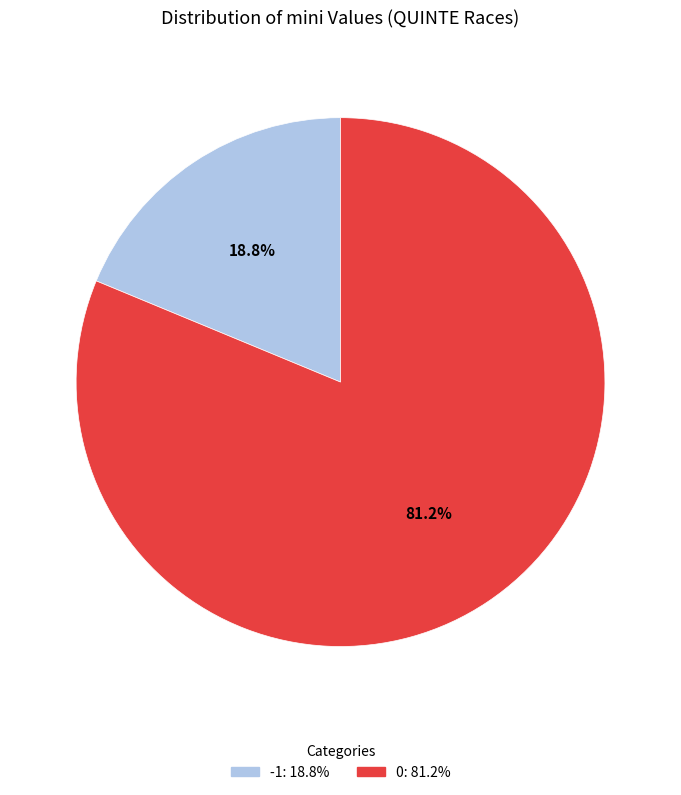

To the nearest percent, what is the average slice percentage?

50%